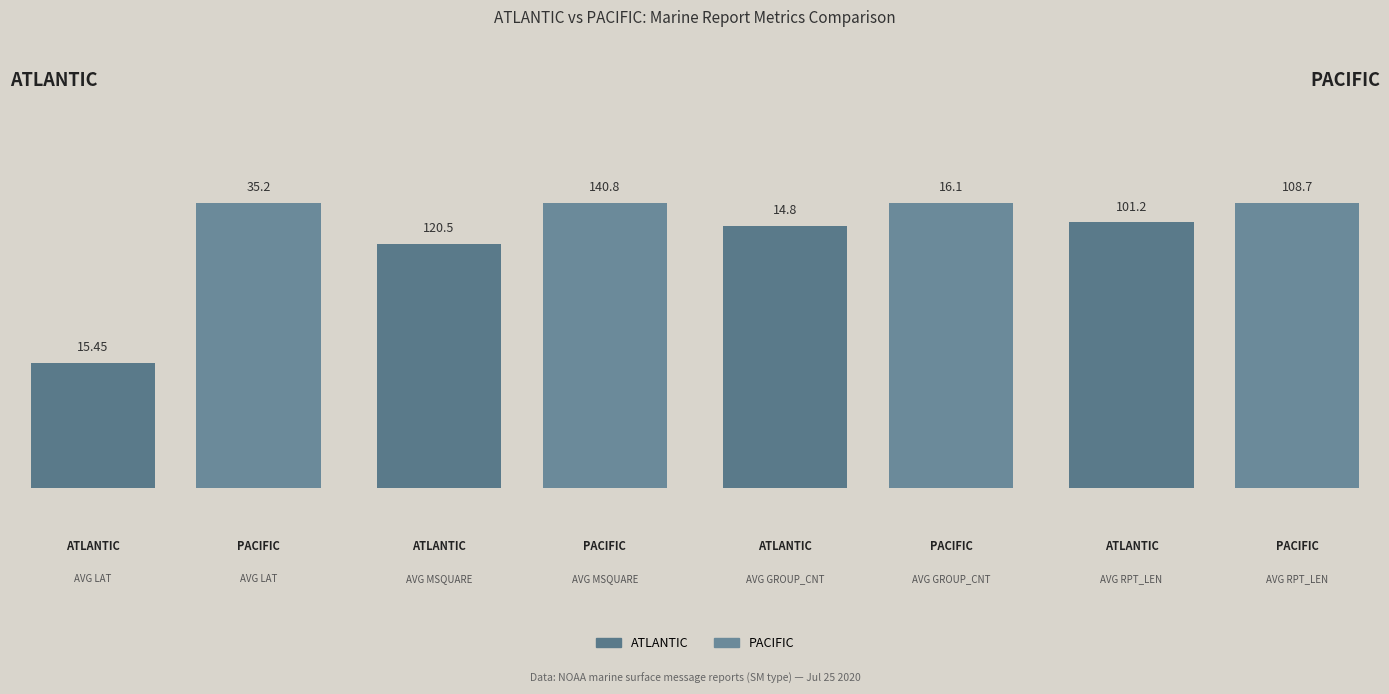

Reading right to left, transcribe all the data shown in this chart.

ATLANTIC: 101.2	14.8	120.5	15.4
PACIFIC: 108.7	16.1	140.8	35.2